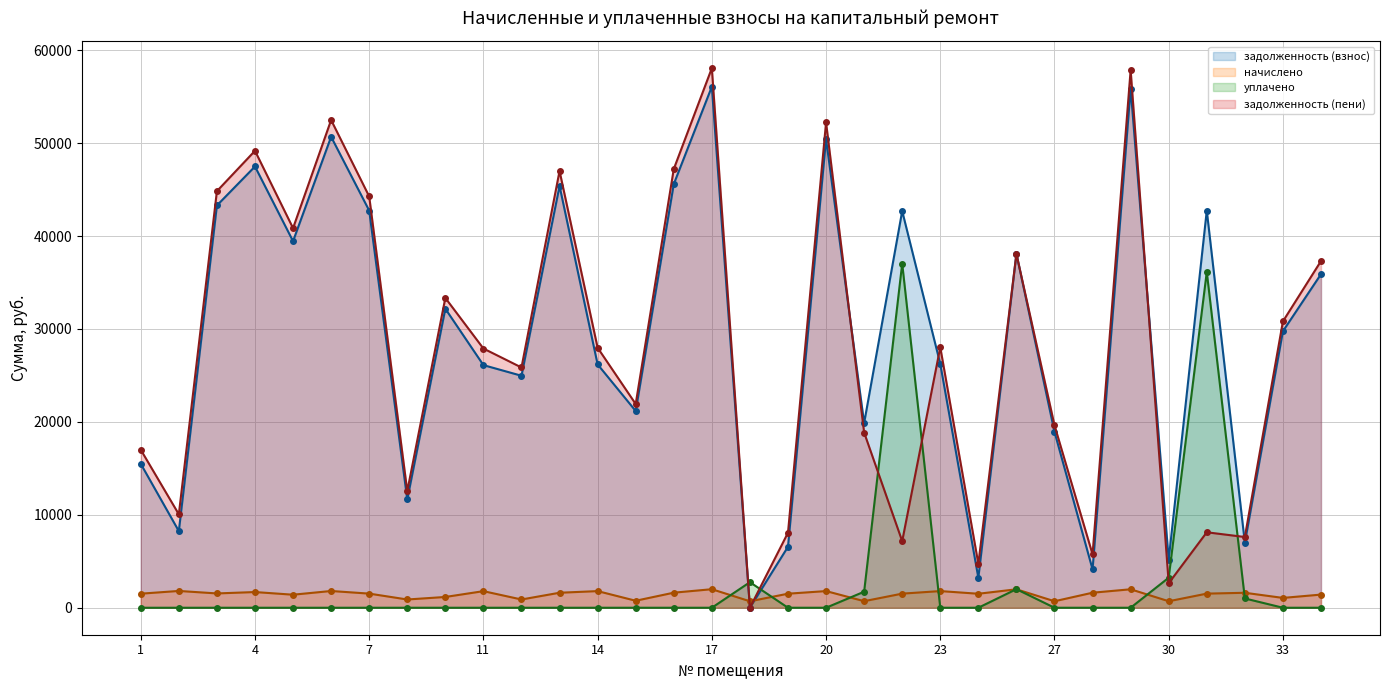

List the series in order of their peak value, highest first.

задолженность (пени), задолженность (взнос), уплачено, начислено